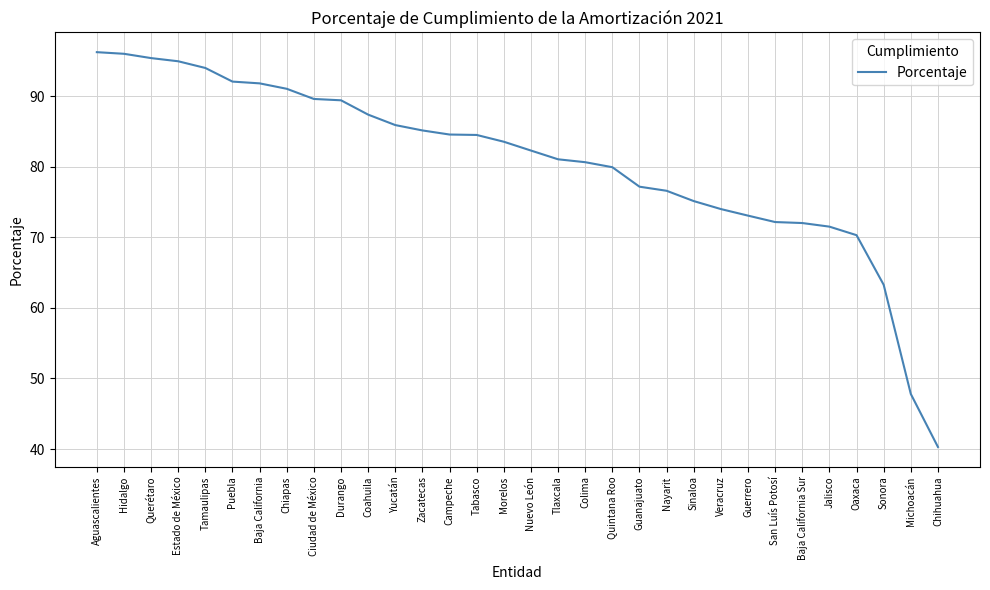

What is the ratio of the value at Nuevo León to the value at Guerrero?

1.1